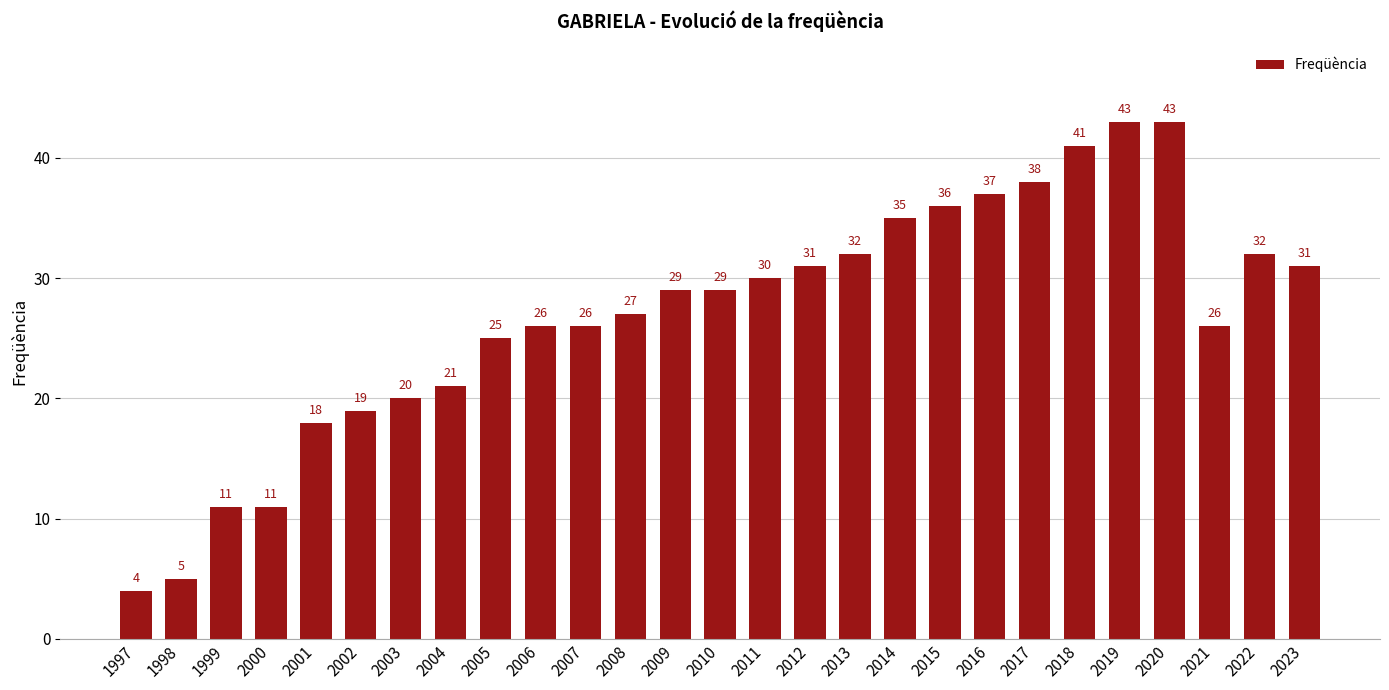

Is it true that the value at 2002 is 19?

True